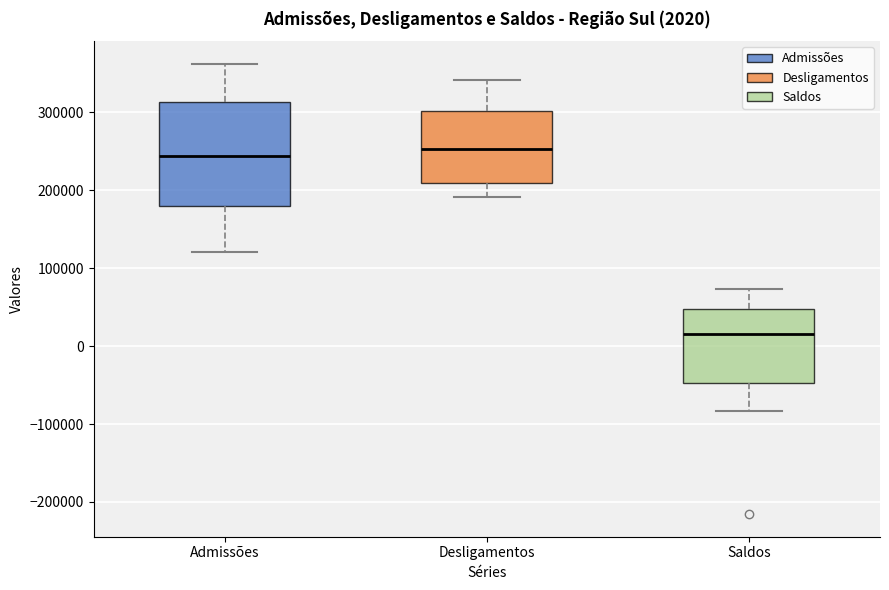

Comparing the boxes themselves (not the whiskers), which one is the tallest?

Admissões